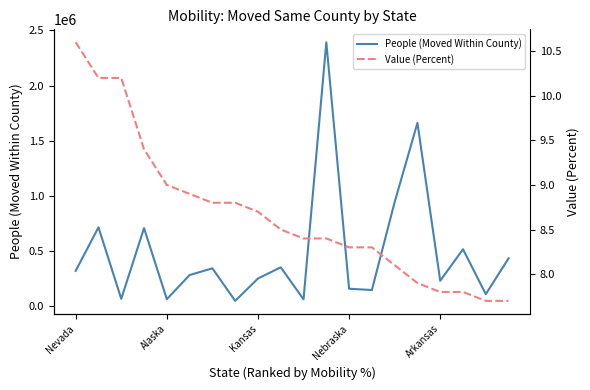

Rank the series at Alaska from highest to lowest value.

People (Moved Within County), Value (Percent)